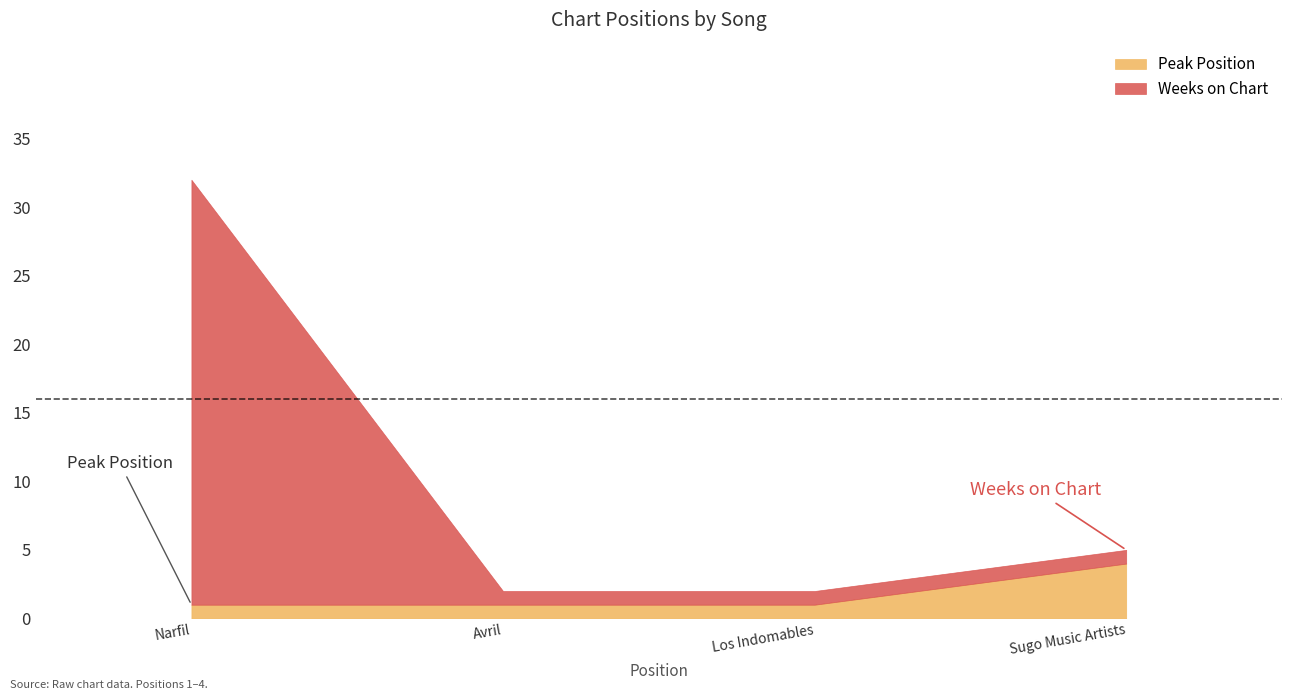

Where is Peak Position nearest to the value 2?

1